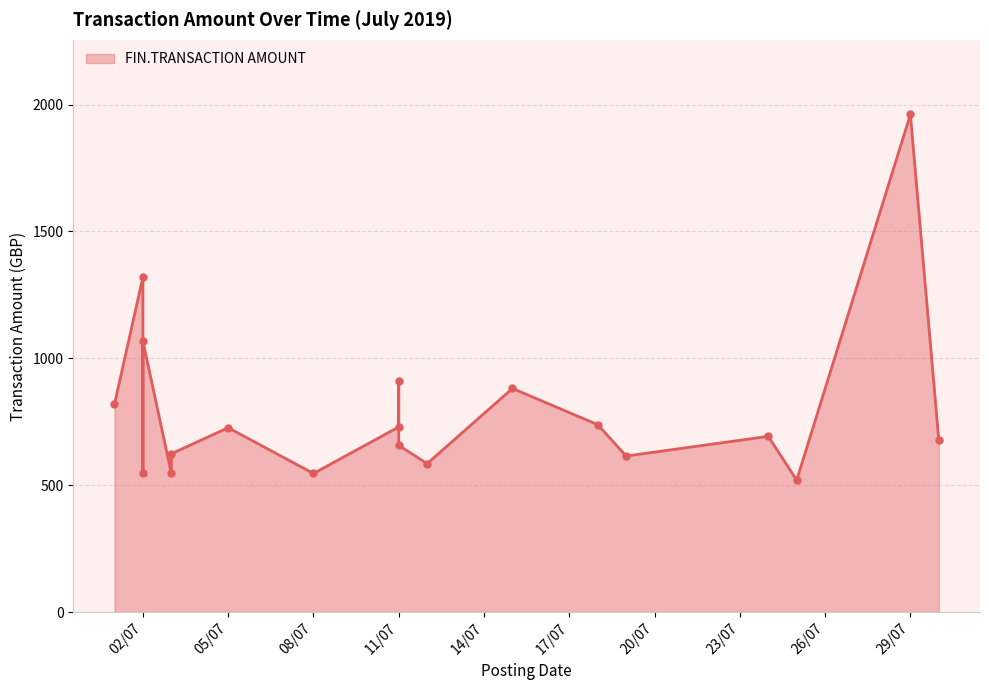

True or false: the data shows 1797.5 at 02/07/2019.

False